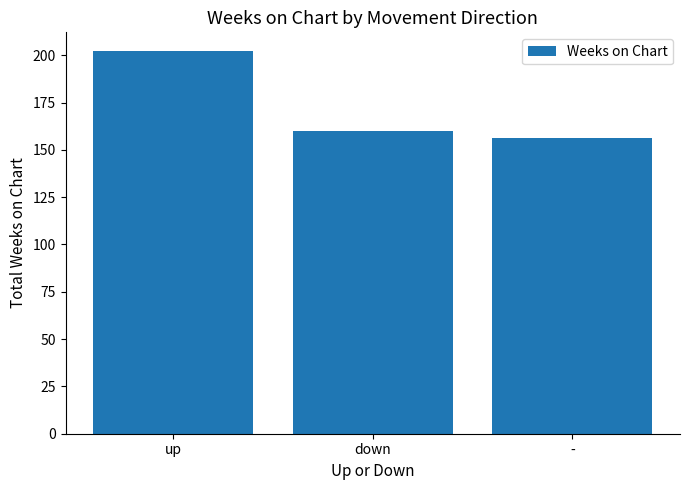

How many categories are shown in the chart?

3